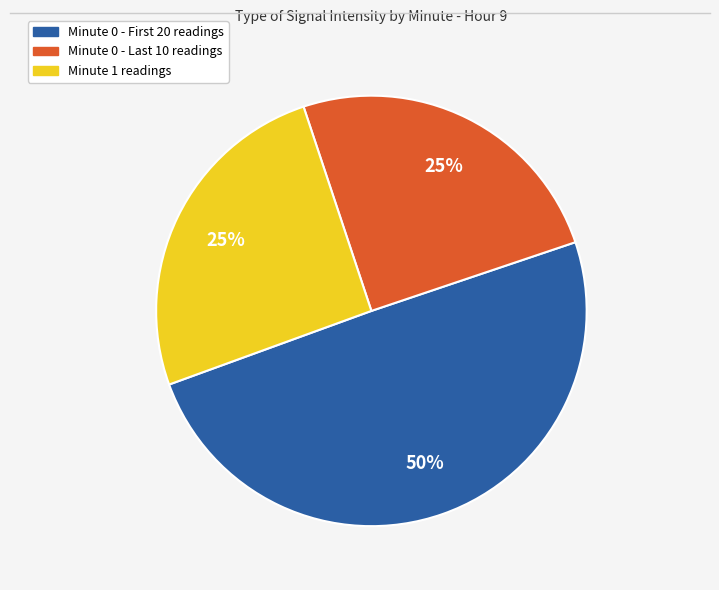

What is the largest slice in the pie chart?

Minute 0 - First 20 readings